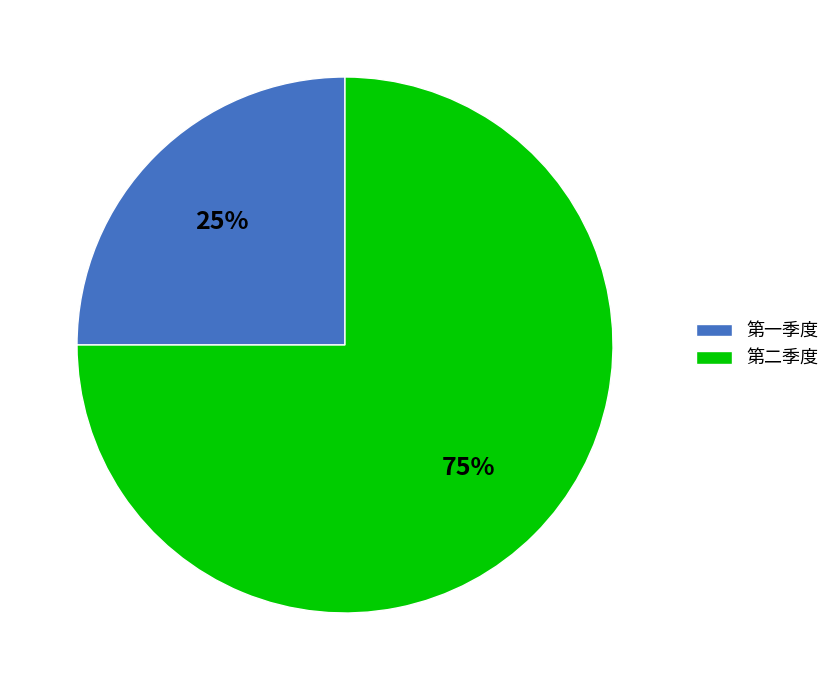

The 第二季度 slice represents 68% of the pie. True or false?

False